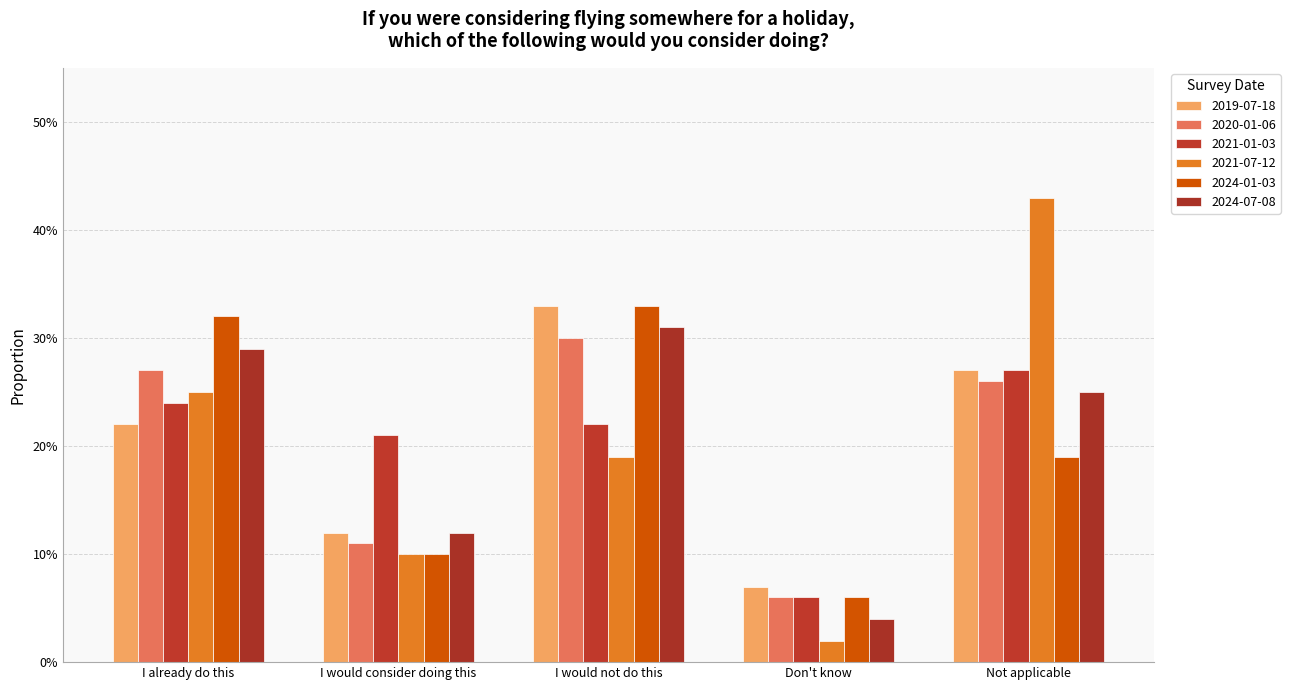

Read the 2021-01-03 value at Not applicable.

0.3